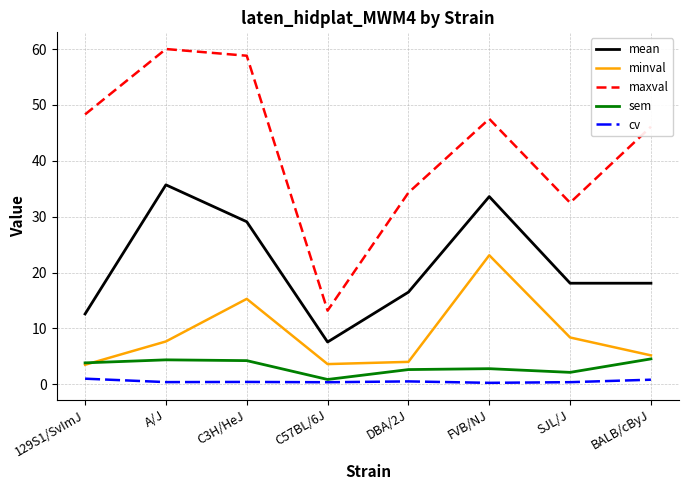

Is the value of mean at 129S1/SvImJ greater than the value of minval at C57BL/6J?

Yes